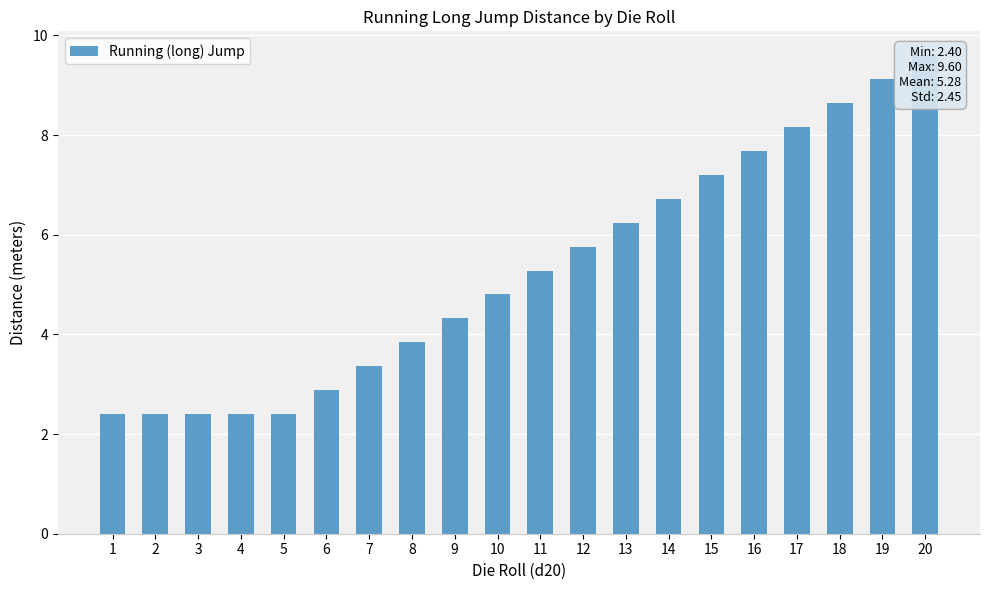

How many bars are there in total?

20